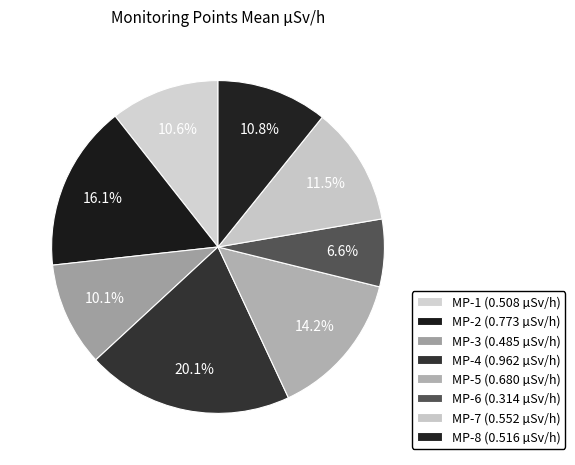

How many slices are in this pie chart?

8